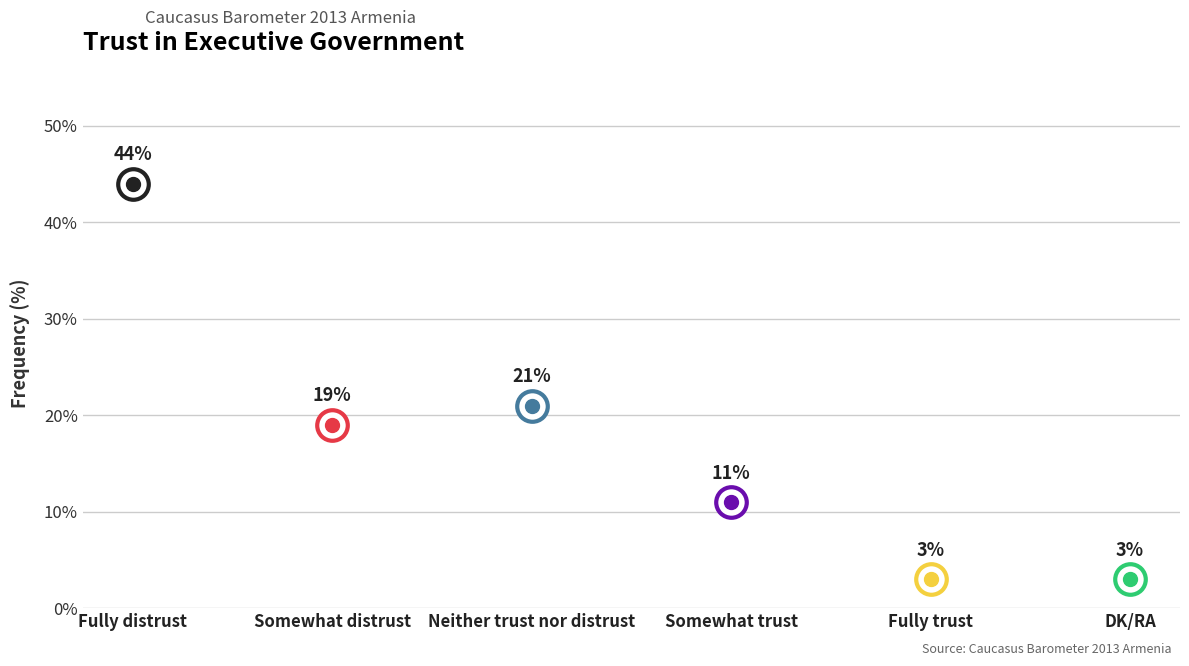

What value does the data have at Somewhat distrust?

19